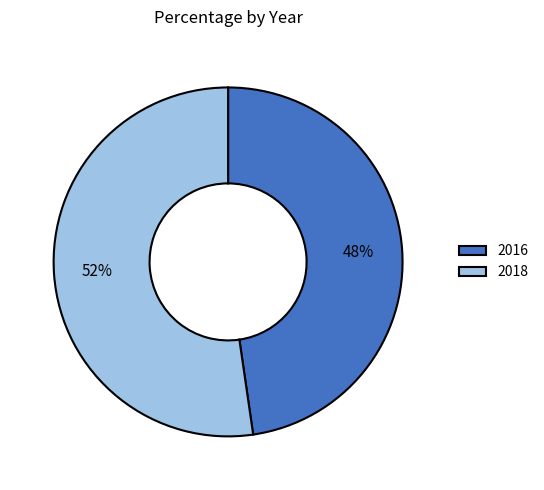

Is the sum of 2018 and 2016 greater than half?

Yes